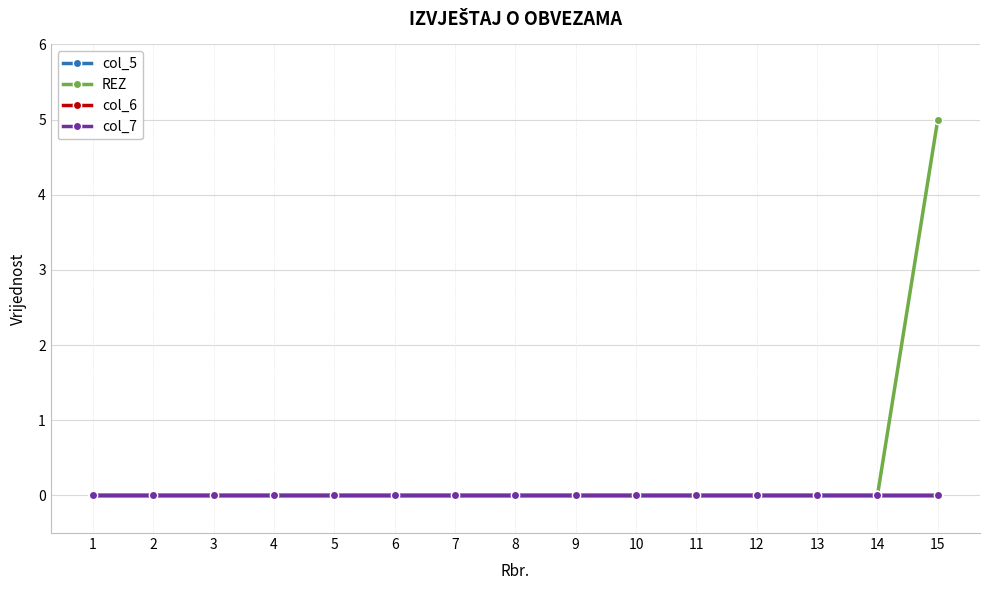

Does the chart have visible grid lines?

Yes